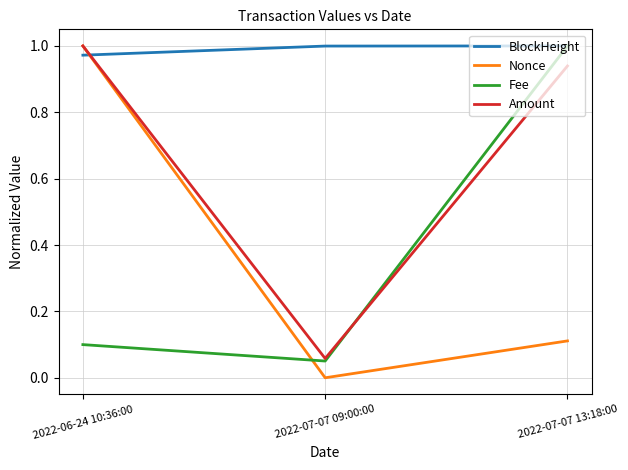

At which label is BlockHeight closest to 0?

2022-06-24 10:36:00